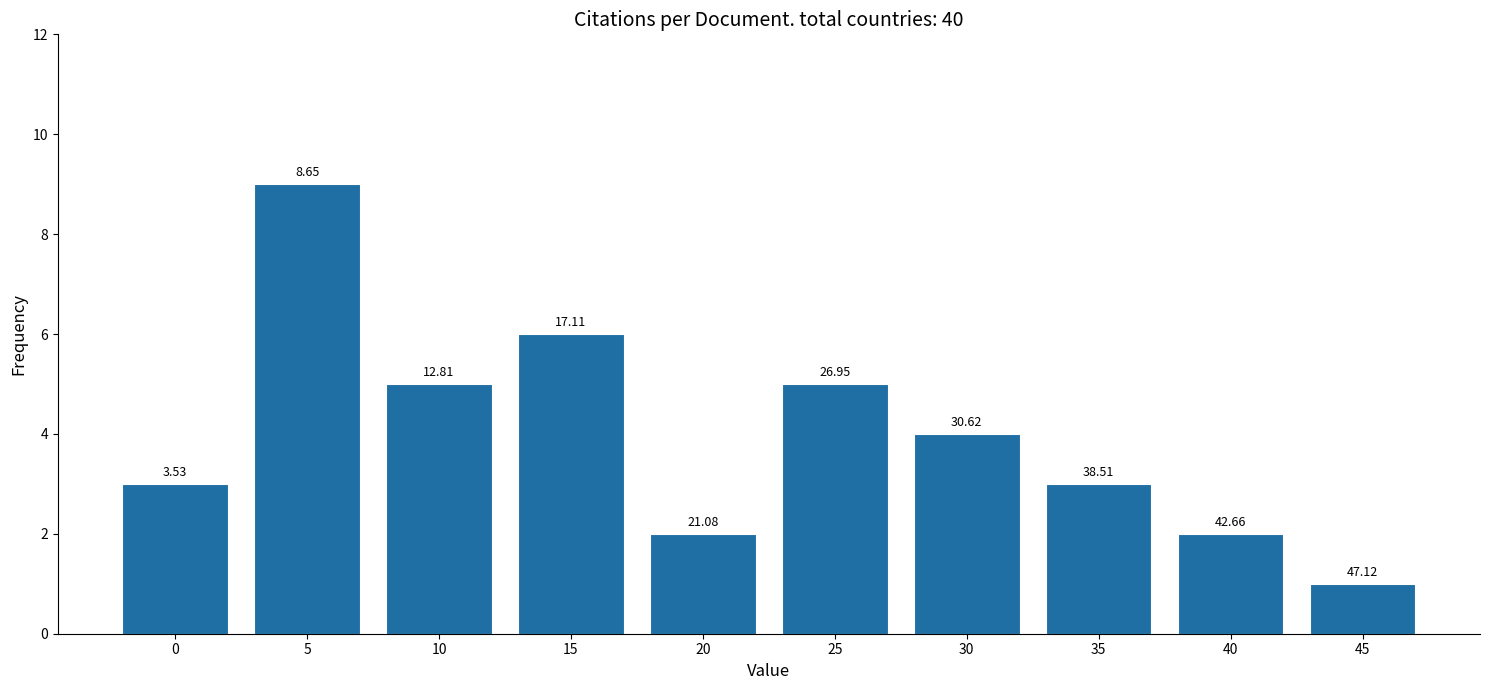

Does the chart contain any negative values?

No